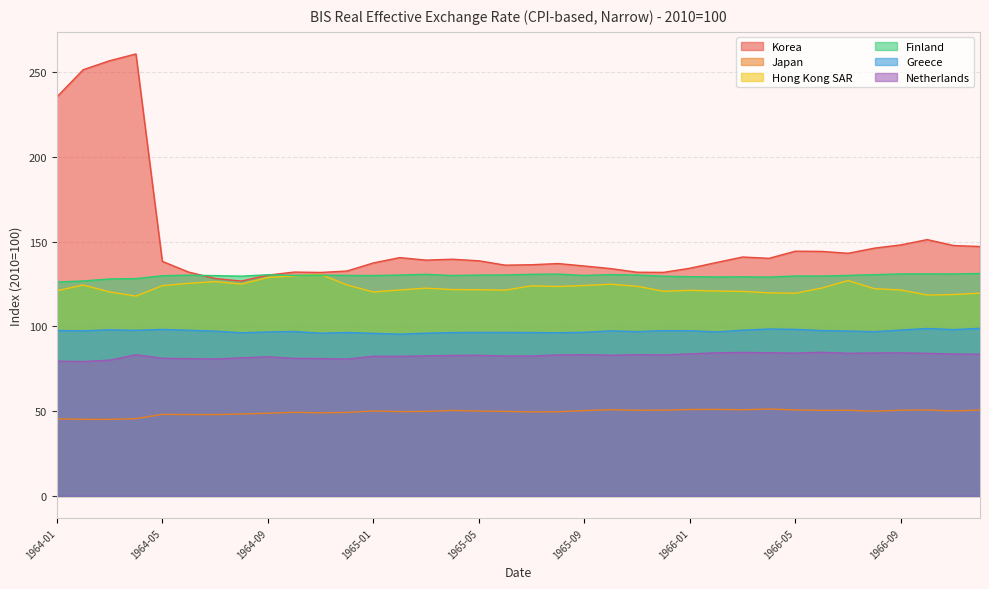

Rank the series at 1964-03 from lowest to highest value.

Japan, Netherlands, Greece, Hong Kong SAR, Finland, Korea